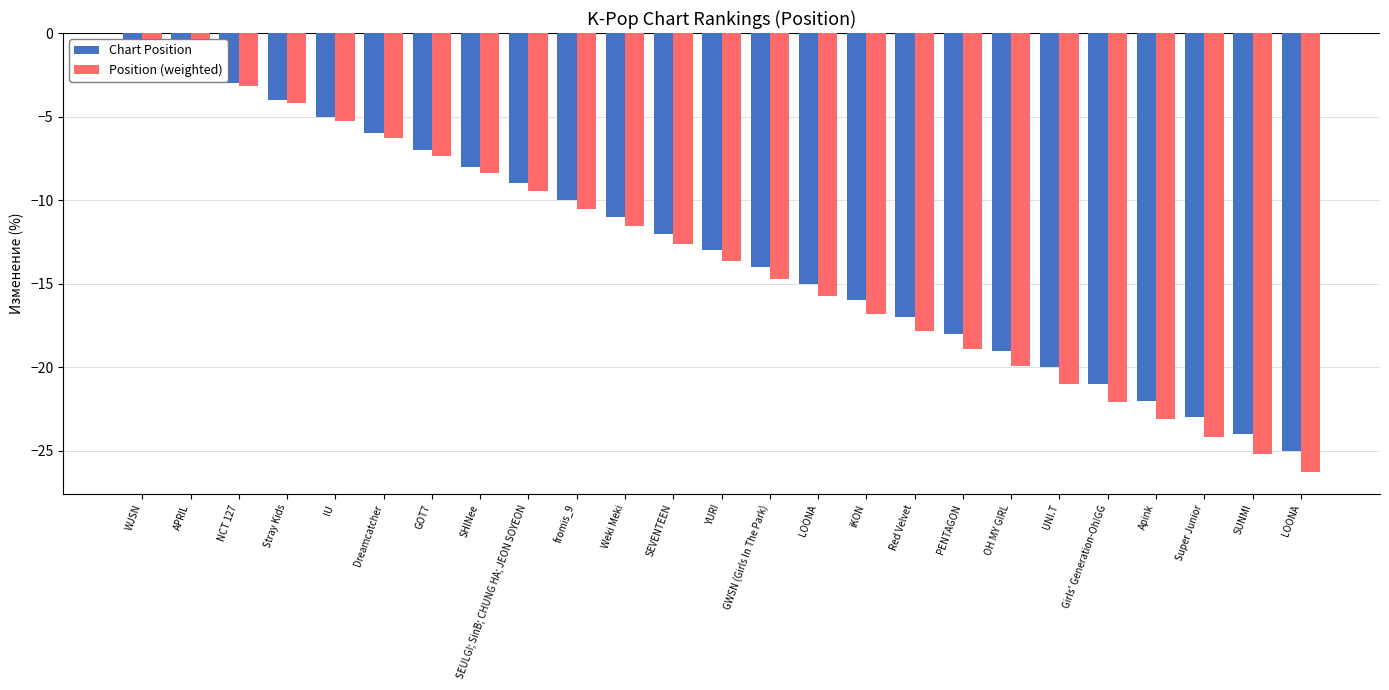

How many groups of bars are there?

25